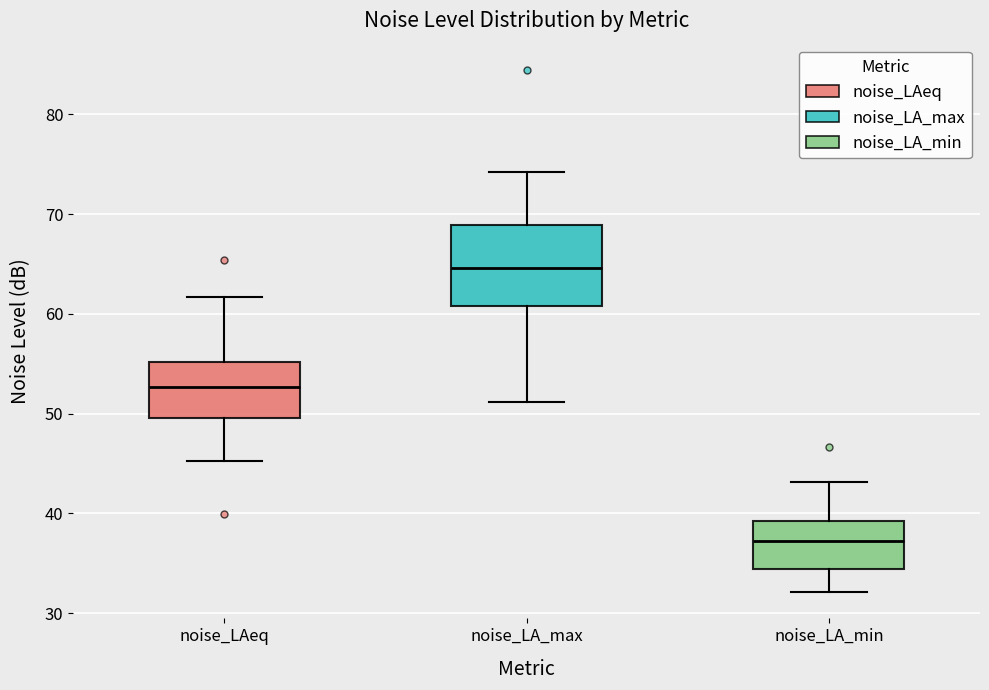

Which box's median line is the highest?

noise_LA_max